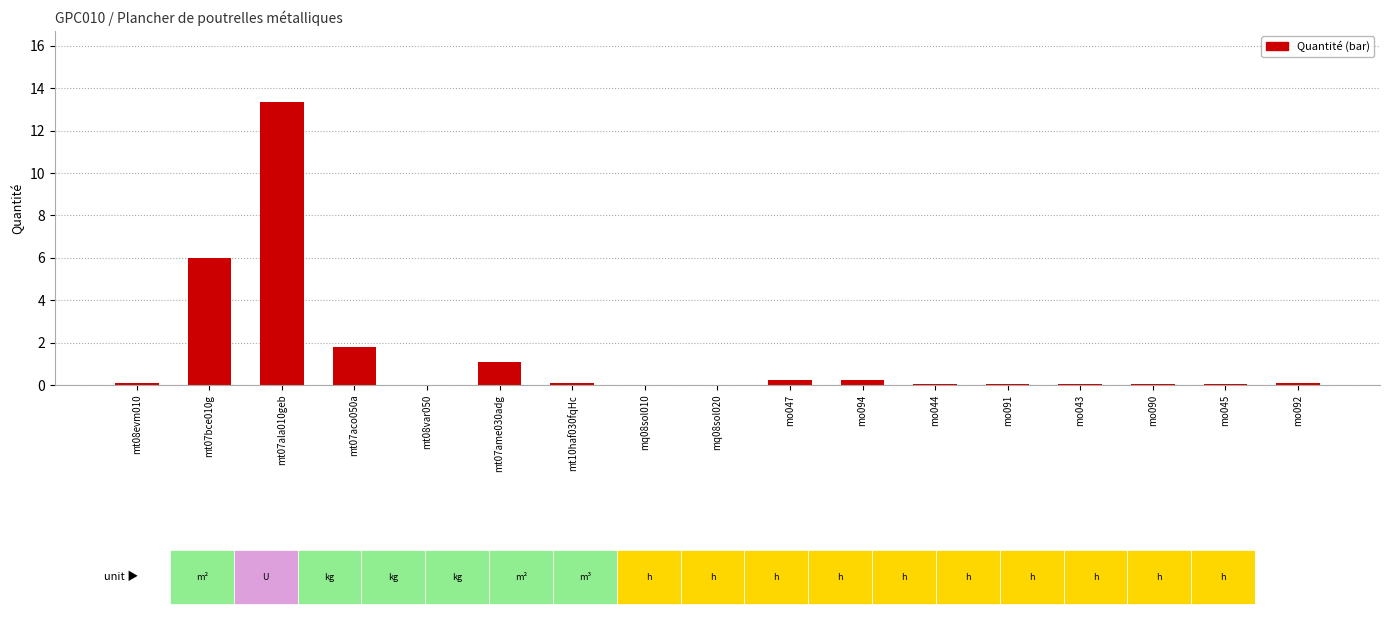

What is the sum of all values?

23.2